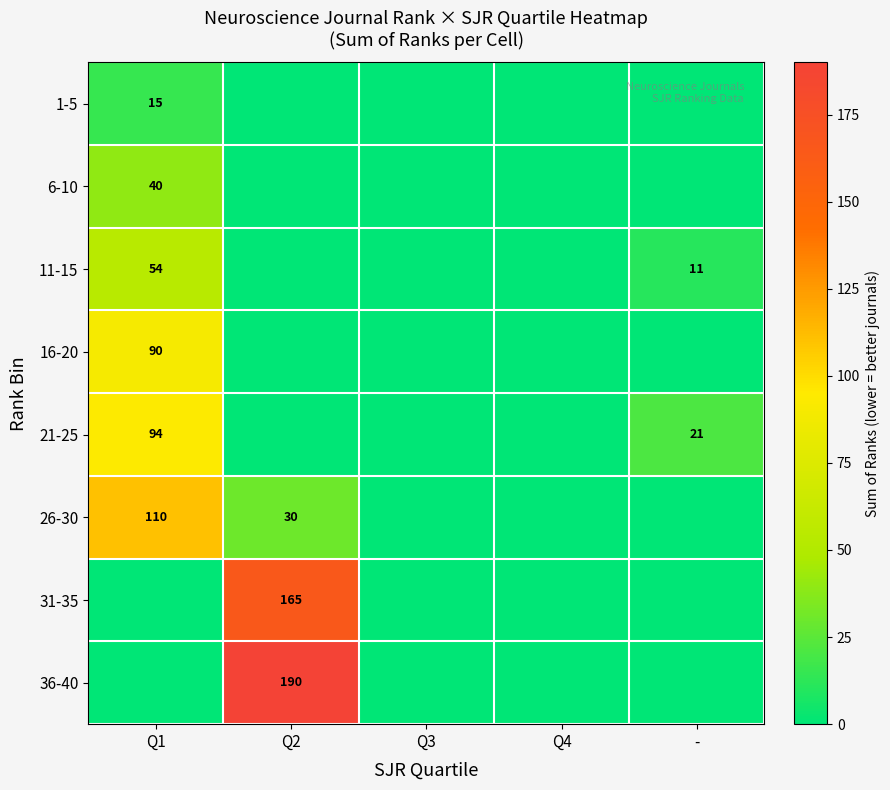

The 31-35 series shows 258 at Q2. True or false?

False